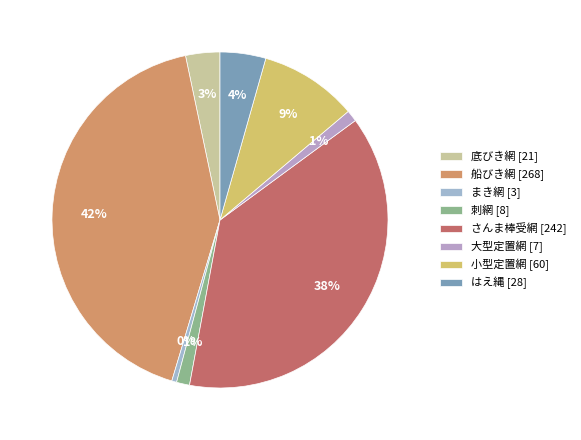

Which slice is the smallest?

まき網